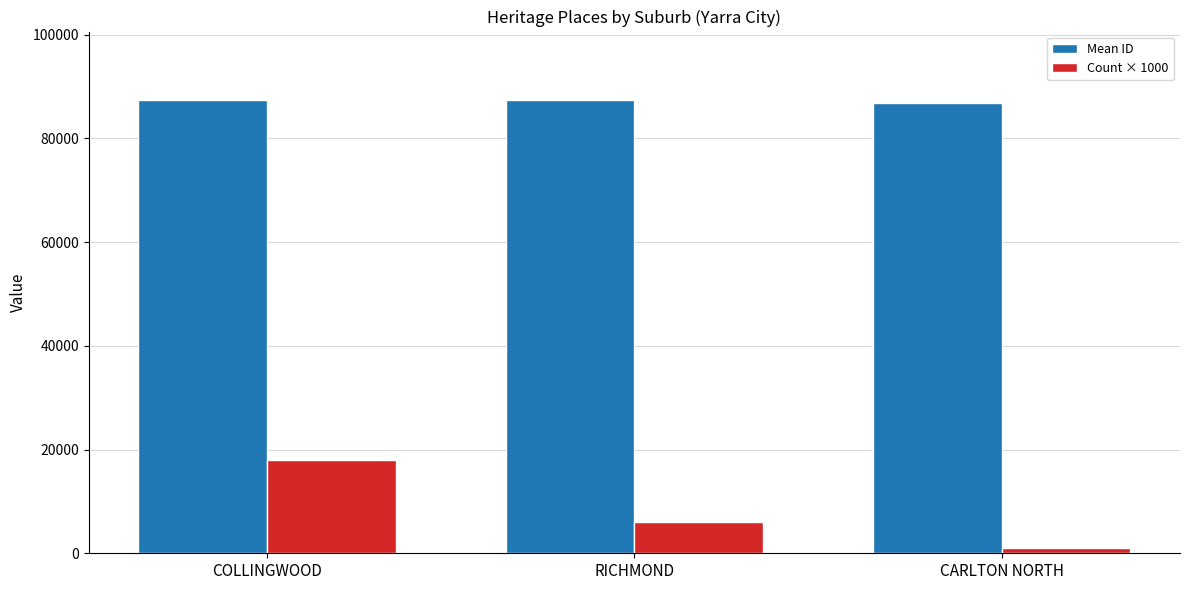

List the labels in order of Count × 1000 value, largest first.

COLLINGWOOD, RICHMOND, CARLTON NORTH